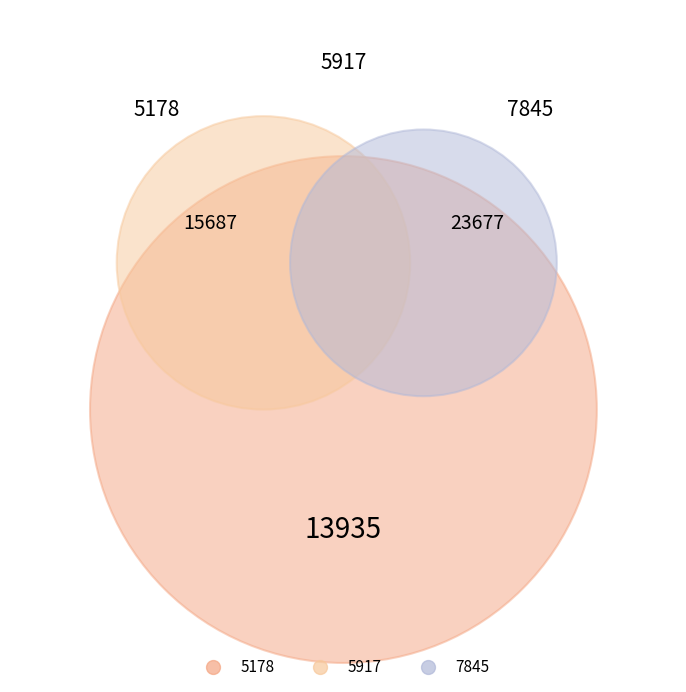

How many segments does this pie chart have?

3